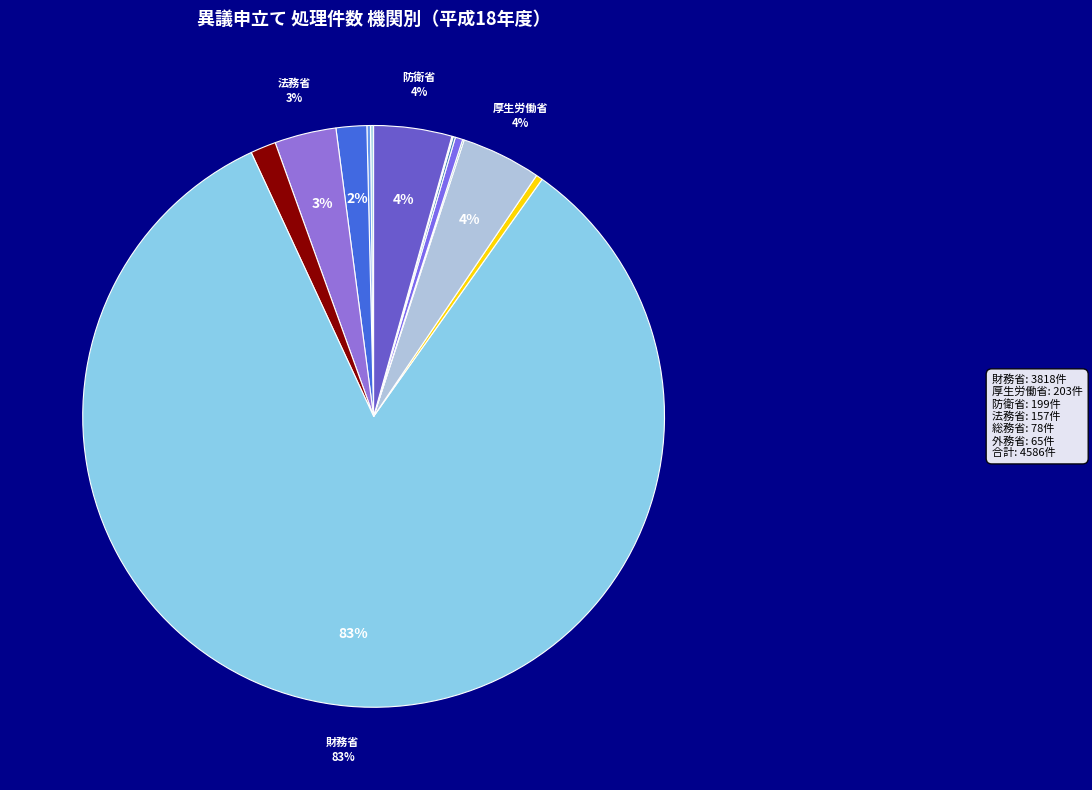

To the nearest percent, what is the average slice percentage?

8%